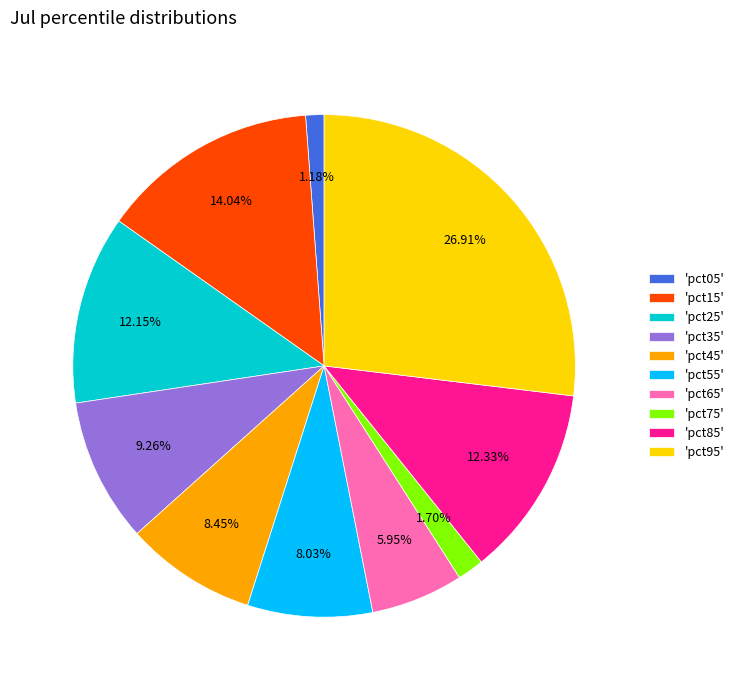

Is the sum of 'pct25' and 'pct65' greater than half?

No